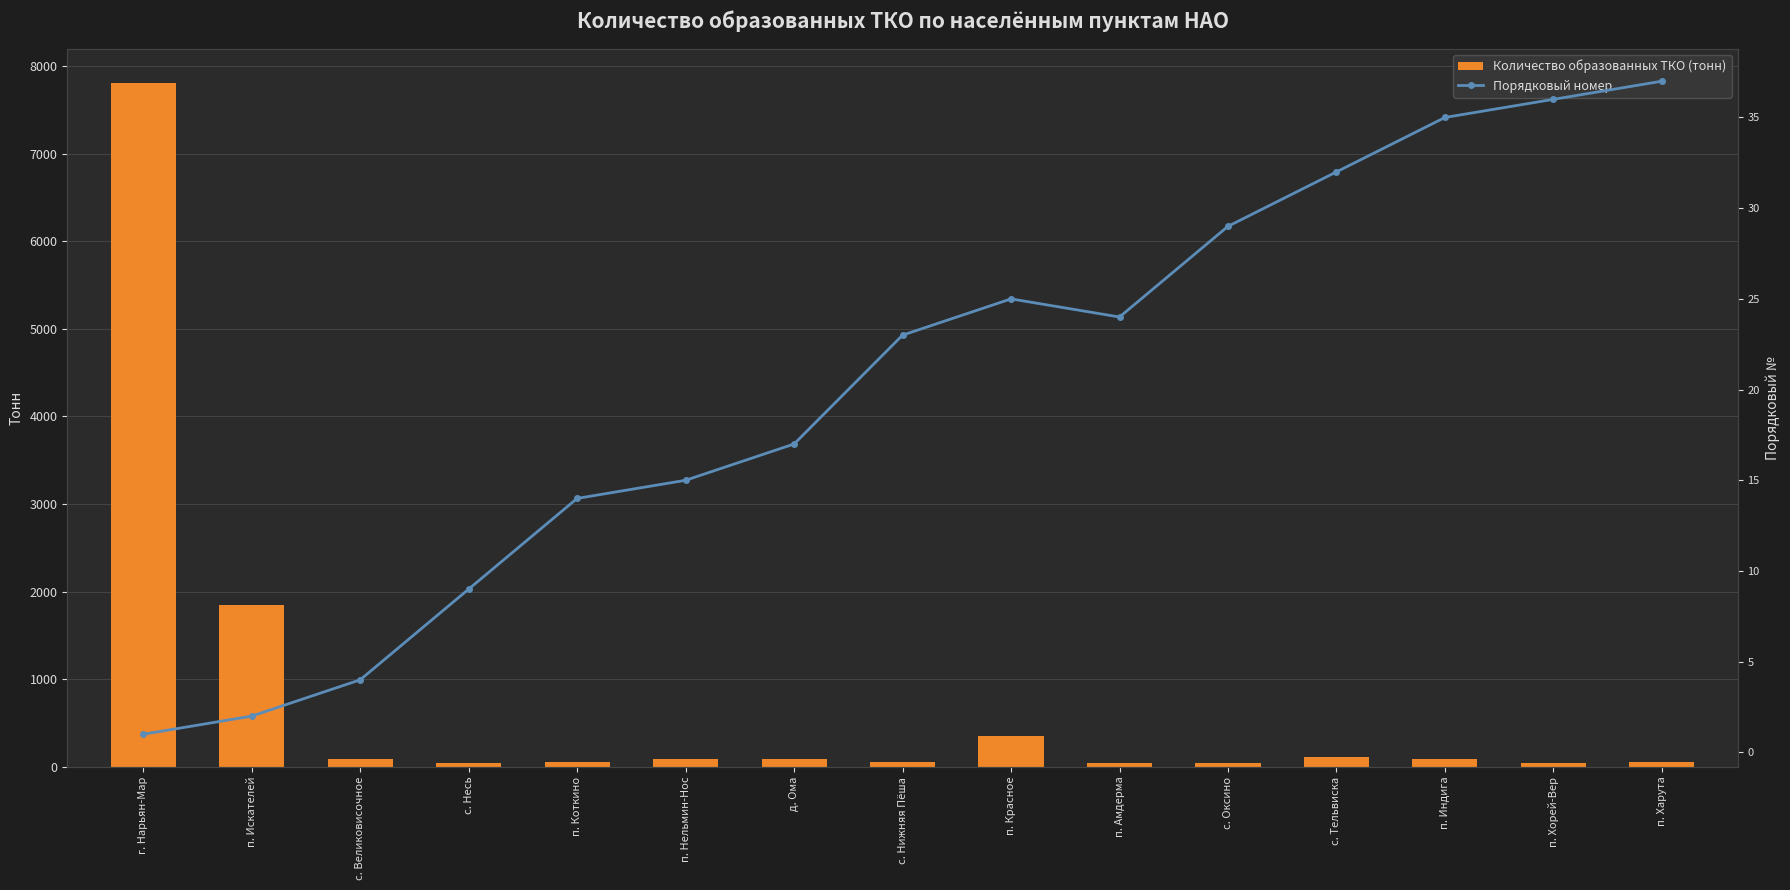

Where does the Порядковый номер series first go above 23?

п. Красное